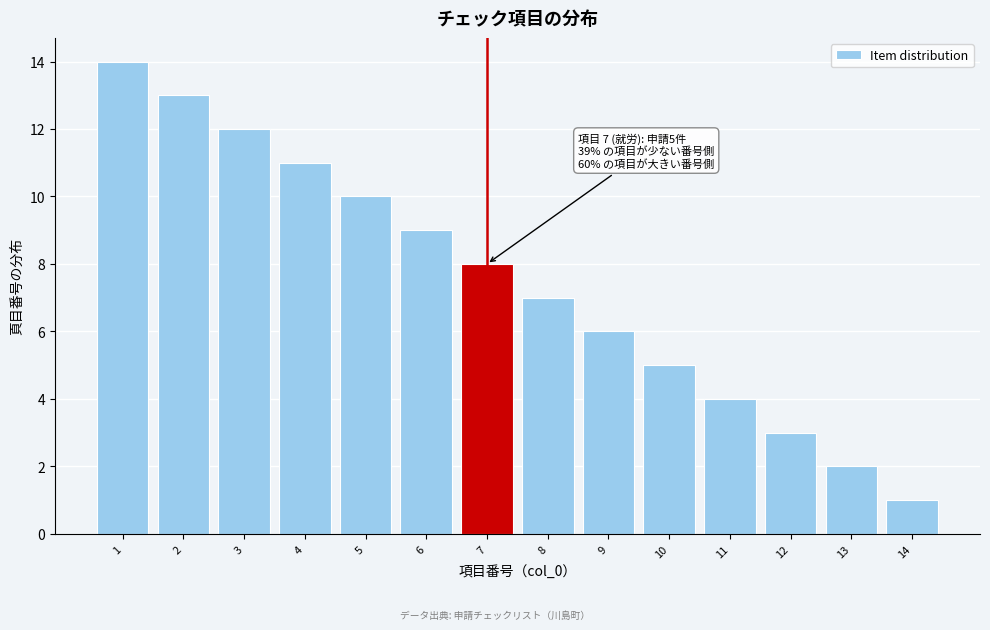

Over which range of the x-axis is the bar tallest?

0.5 to 1.5